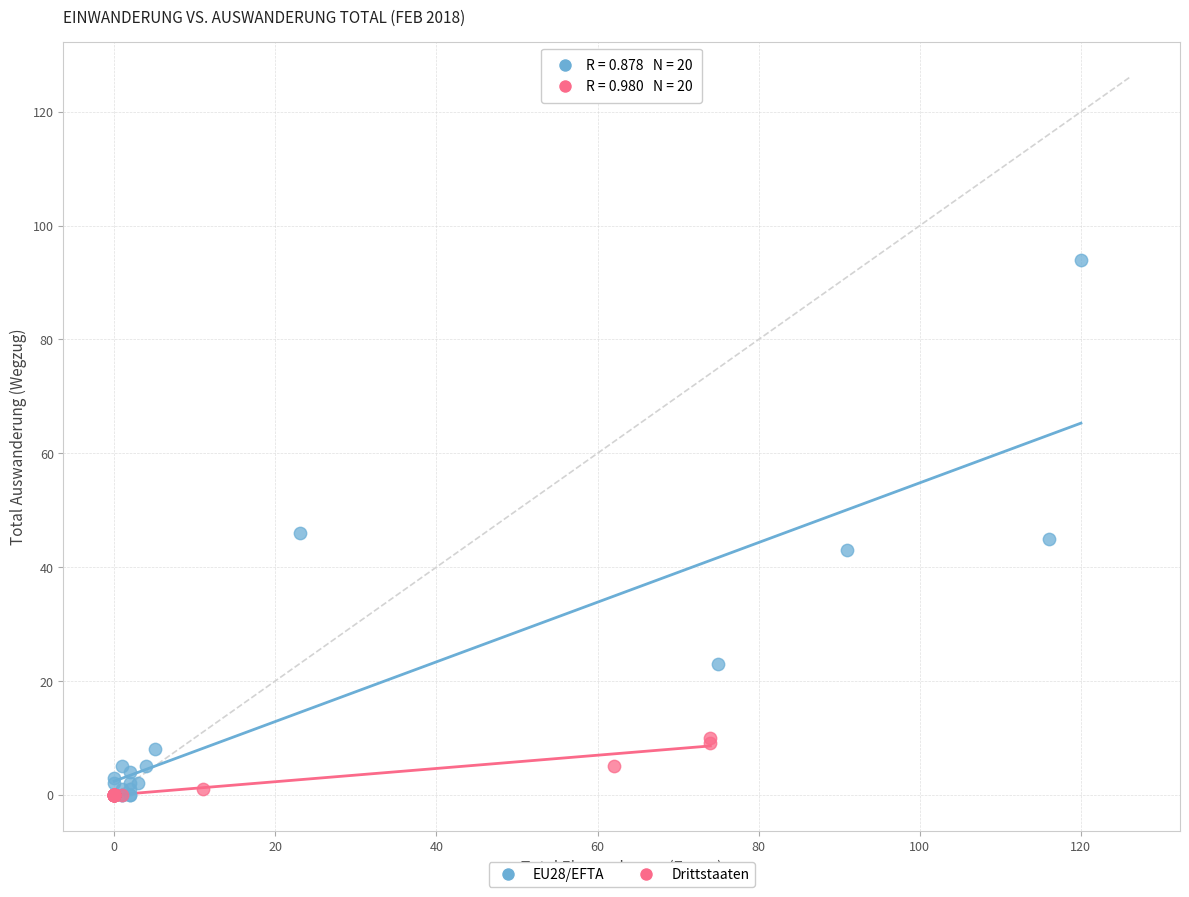

Which series has the widest spread of Y values?

EU28/EFTA